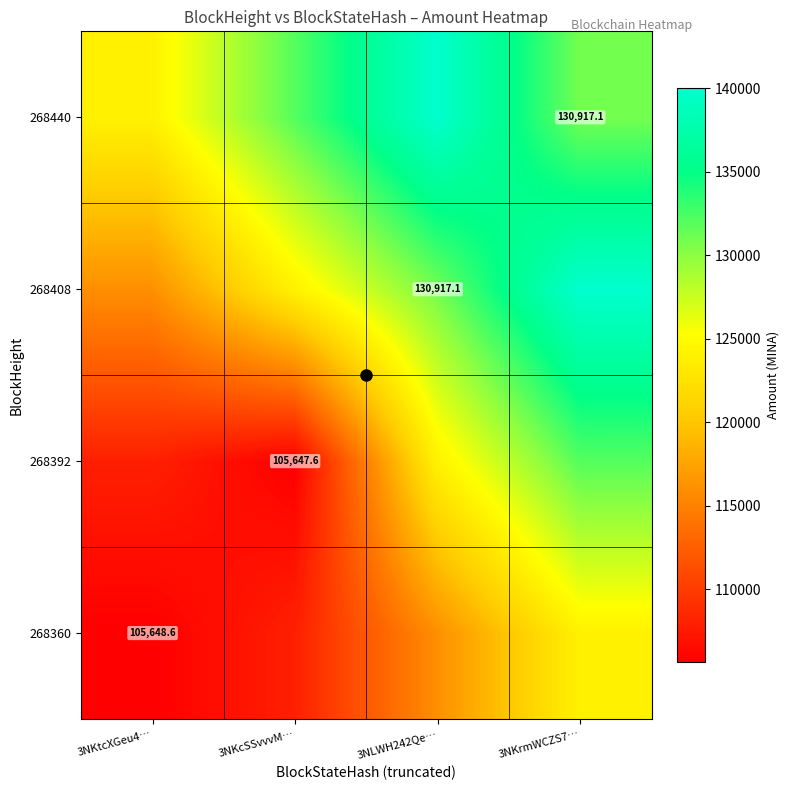

How many data points in 268408 are less than 130917?

2